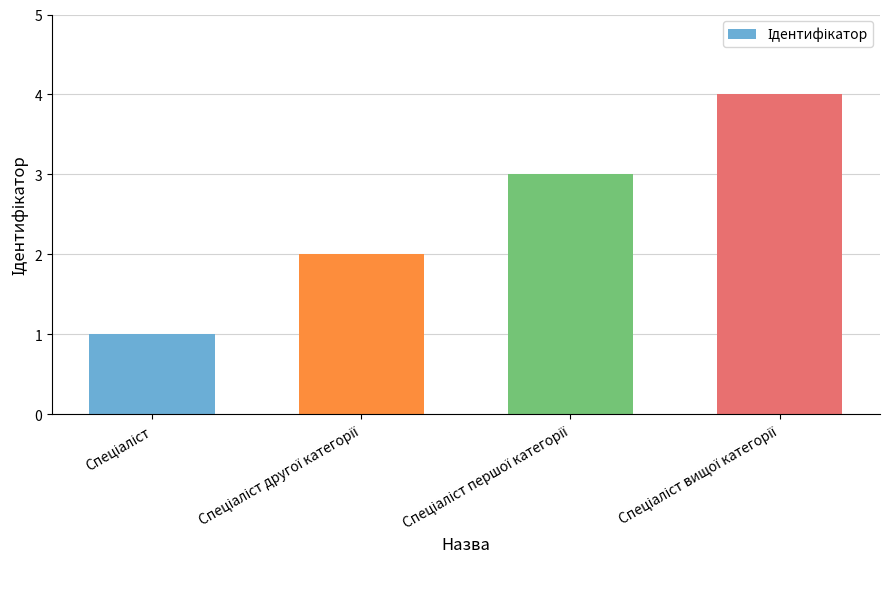

What is the sum of all values?

10